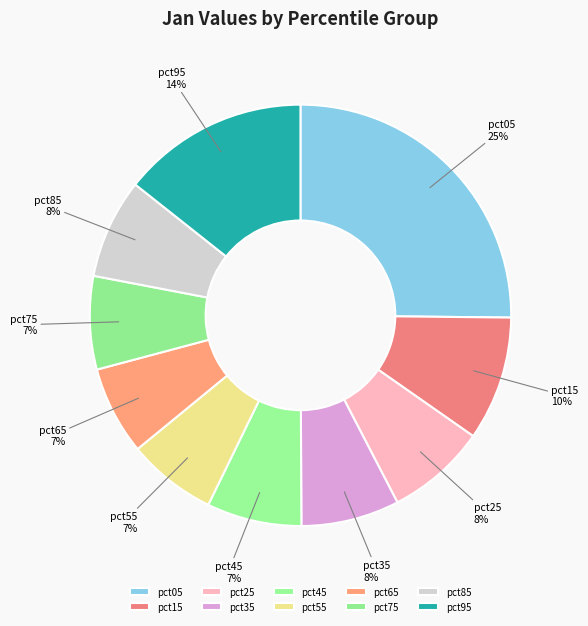

The pct45 slice represents 7% of the pie. True or false?

True